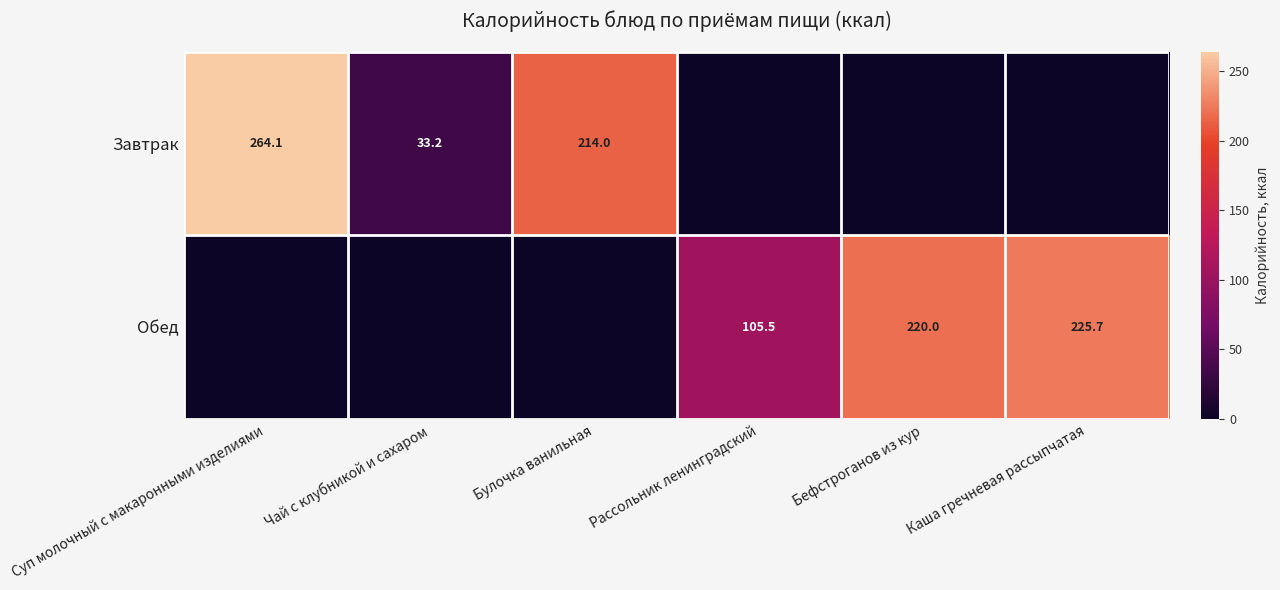

The value of Обед at Каша гречневая рассыпчатая is 142.4. True or false?

False